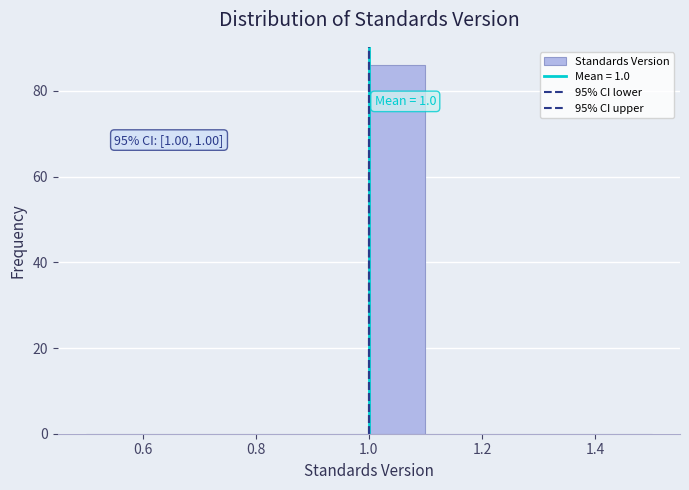

Over which range of the x-axis is the bar tallest?

1.0 to 1.1